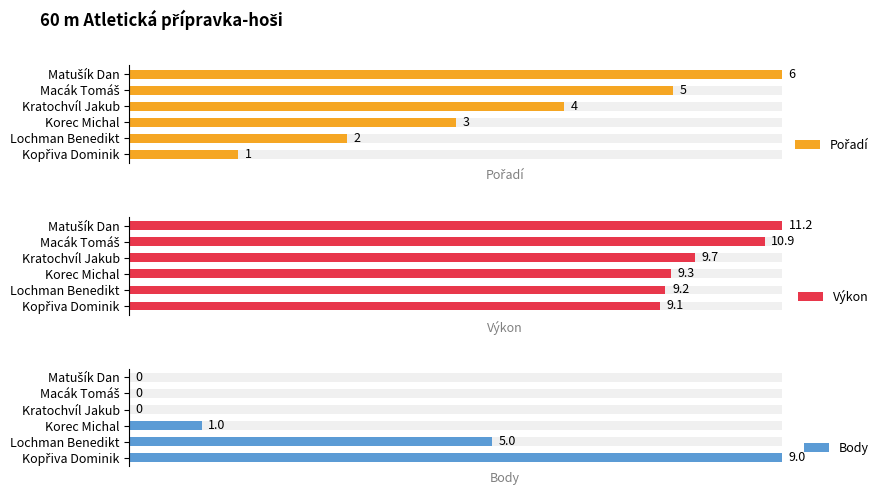

Rank the series at Kratochvíl Jakub from highest to lowest value.

Výkon, Pořadí, Body